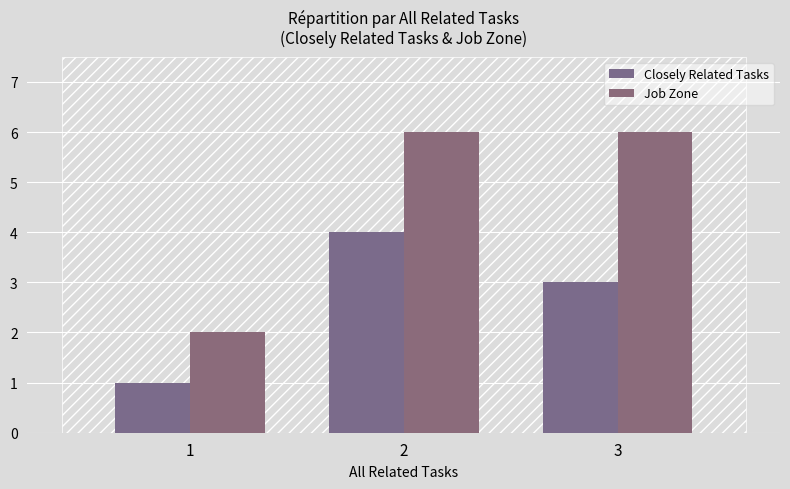

Rank the series by their maximum value, from highest to lowest.

Job Zone, Closely Related Tasks